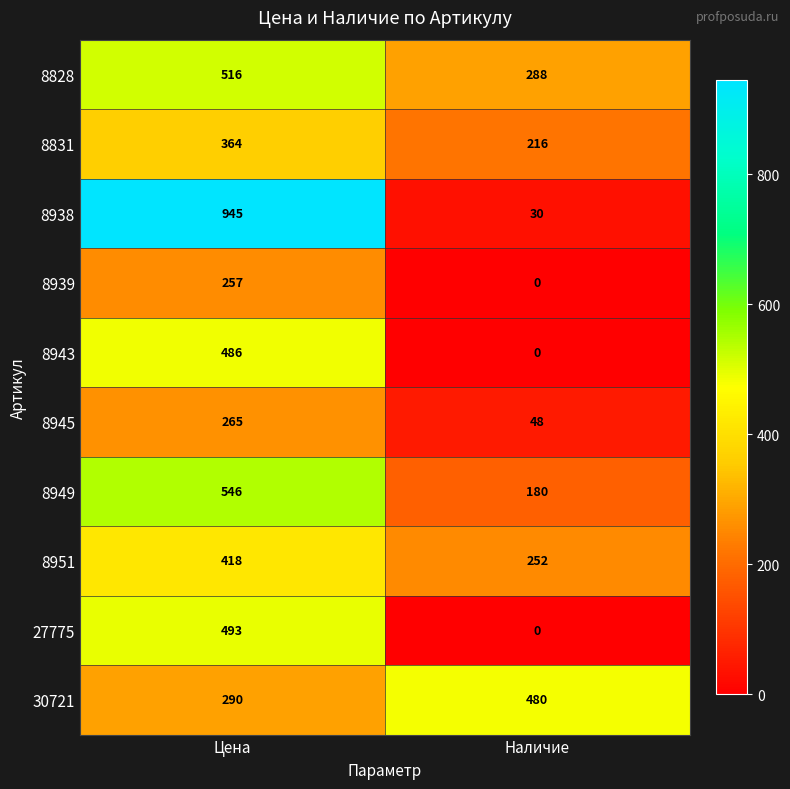

Is it true that 8949 equals 546 at Цена?

True